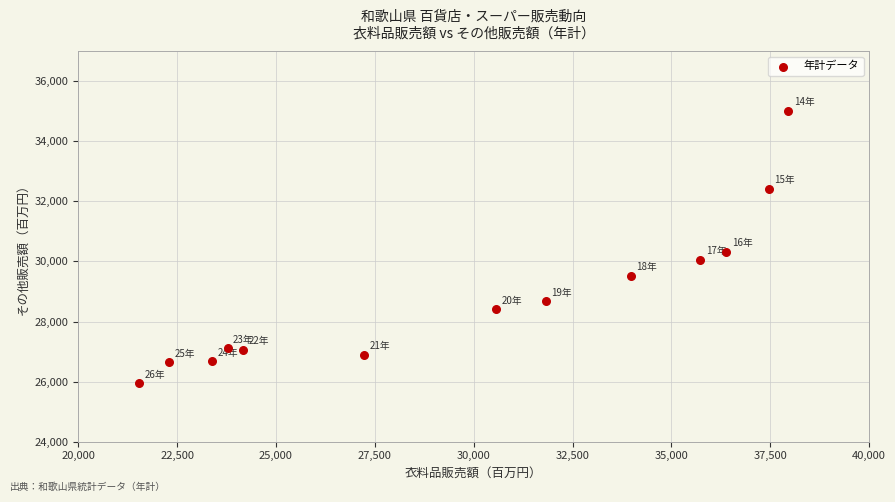

What is the range of Y values (max minus min)?

9067